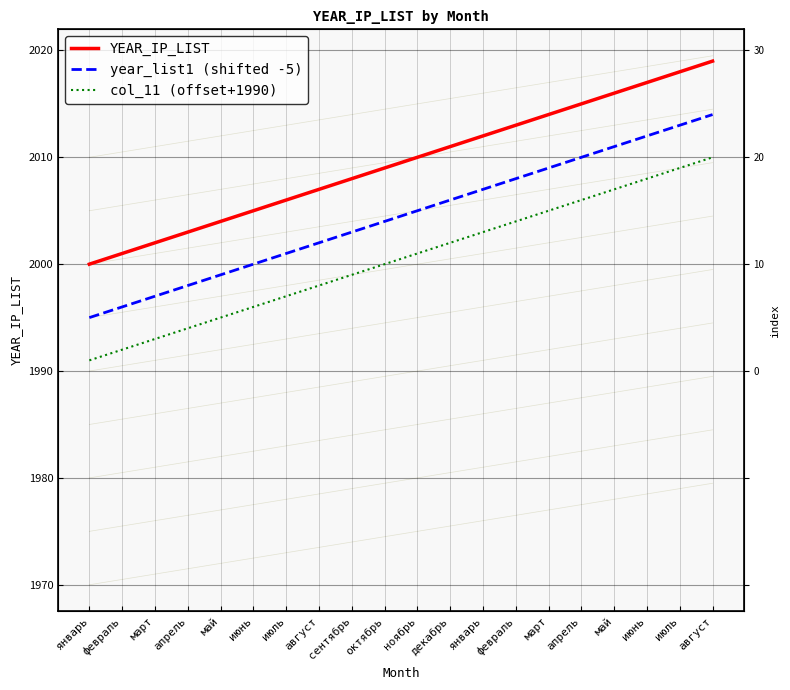

True or false: year_list1 (shifted -5) and YEAR_IP_LIST cross at least once.

False